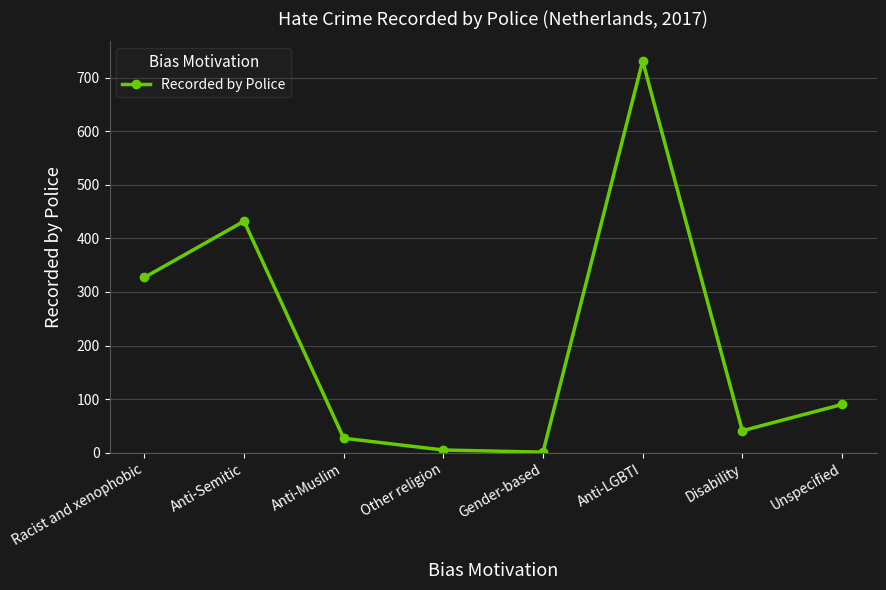

How many categories are shown in the chart?

8